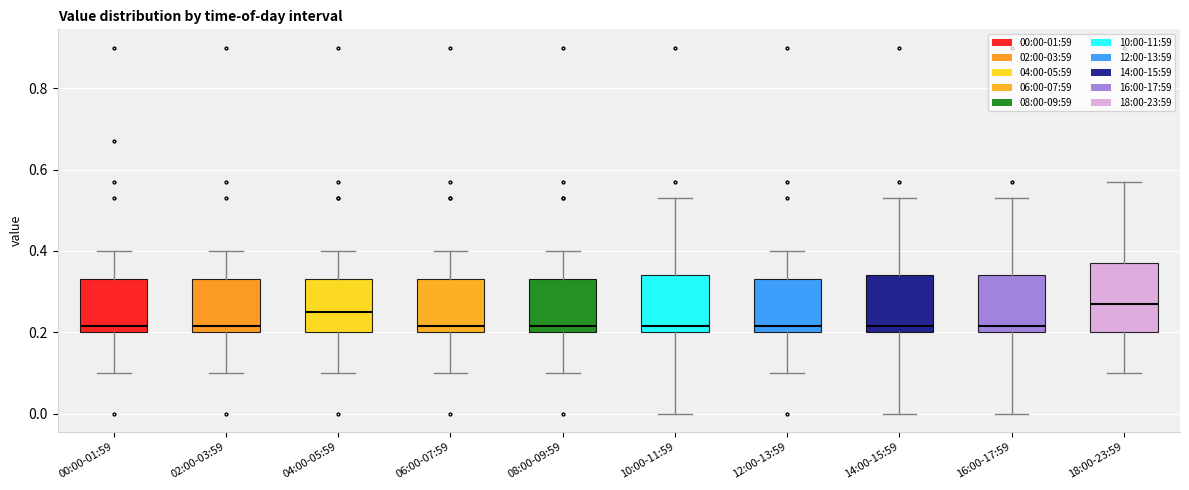

Reading left to right, transcribe this box plot: for each box, give where its median line is, the range the box spans, and where its two whiskers end, as read against the y-axis. The values are not printed on the chart, so give them approximately, as read against the axis.

00:00-01:59: median 0.22, box 0.20 to 0.34, whiskers 0.10 to 0.40
02:00-03:59: median 0.22, box 0.20 to 0.34, whiskers 0.10 to 0.40
04:00-05:59: median 0.26, box 0.20 to 0.34, whiskers 0.10 to 0.40
06:00-07:59: median 0.22, box 0.20 to 0.34, whiskers 0.10 to 0.40
08:00-09:59: median 0.22, box 0.20 to 0.34, whiskers 0.10 to 0.40
10:00-11:59: median 0.22, box 0.20 to 0.34, whiskers 0.00 to 0.54
12:00-13:59: median 0.22, box 0.20 to 0.34, whiskers 0.10 to 0.40
14:00-15:59: median 0.22, box 0.20 to 0.34, whiskers 0.00 to 0.54
16:00-17:59: median 0.22, box 0.20 to 0.34, whiskers 0.00 to 0.54
18:00-23:59: median 0.28, box 0.20 to 0.38, whiskers 0.10 to 0.58